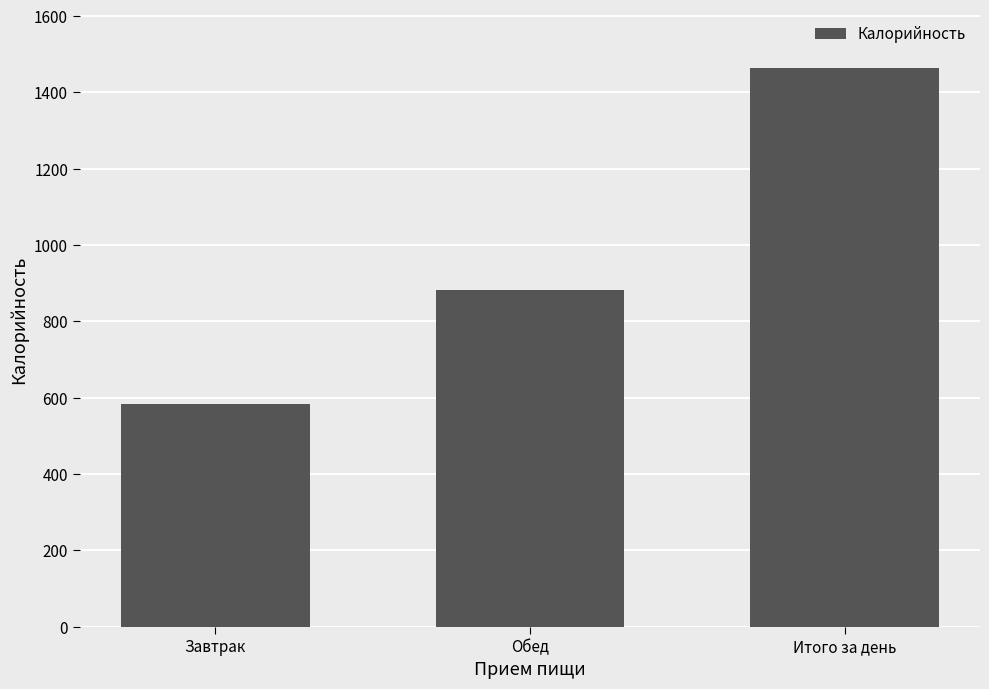

At which label does the data first exceed 880?

Обед